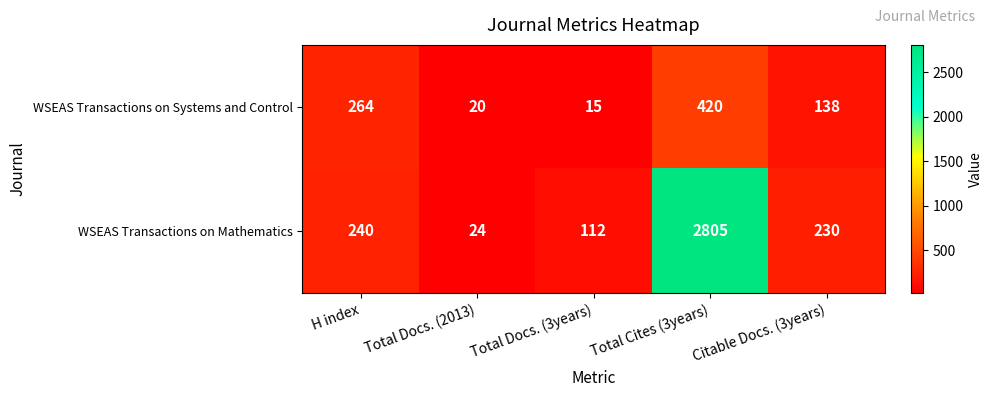

True or false: WSEAS Transactions on Mathematics has a value of 112 at Total Docs. (3years).

True